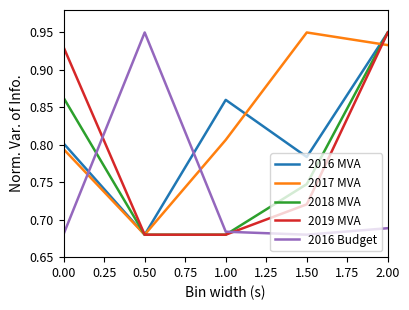

The 2016 MVA series shows 0.4 at 1.00. True or false?

False